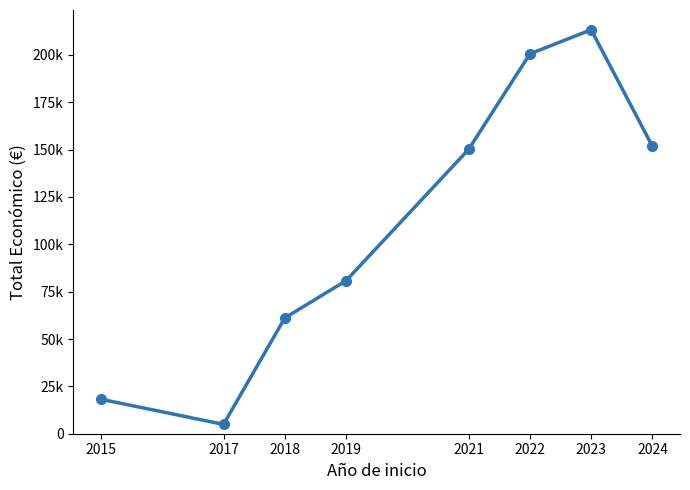

Approximately how many times larger is the value at 2019 compared to 2017?

16.4